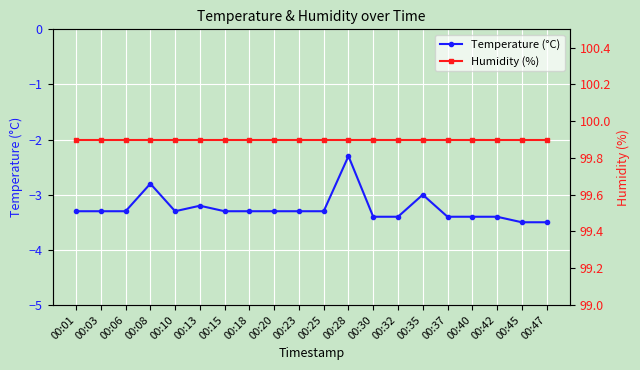

Is the value of Temperature (°C) at 00:28 greater than the value of Humidity (%) at 00:08?

No